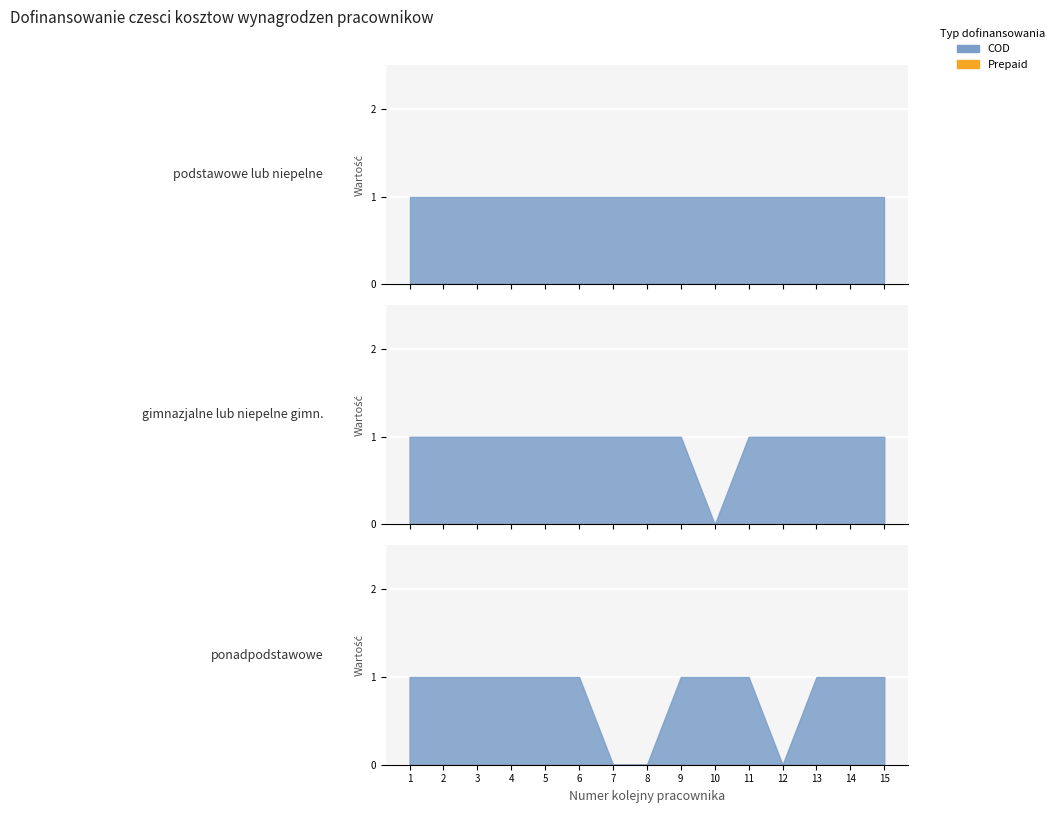

What is the value of the Dofinansowanie wynagrodzenia brutto point at the 15th from the left?

1